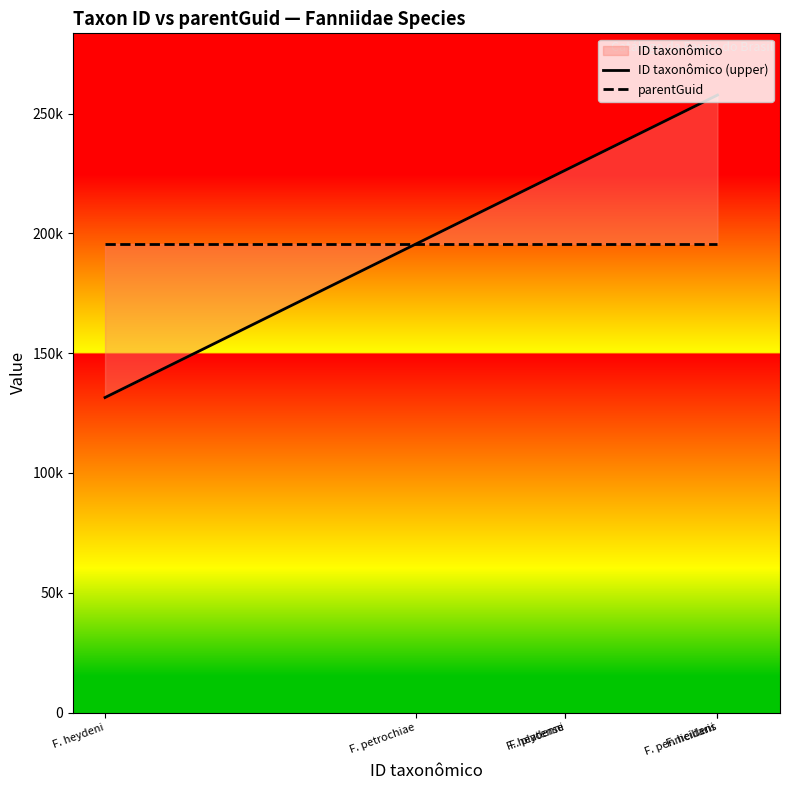

What is the difference between the ID taxonômico (upper) values at F. heydenni and F. heideni?

31234